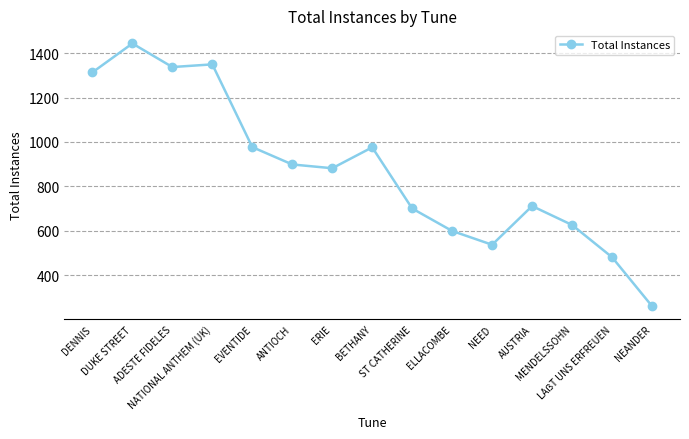

The chart shows a value of 701 at ST CATHERINE. True or false?

True